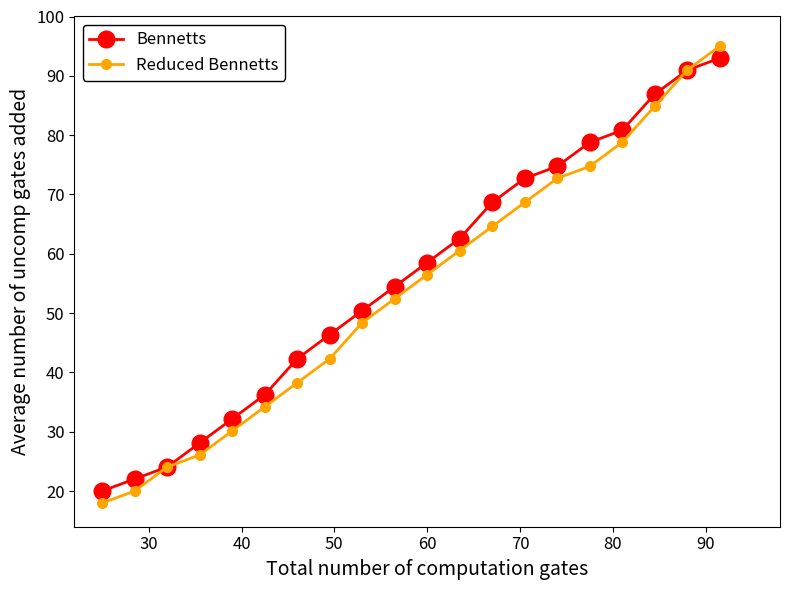

Which series has the largest total across all categories?

Bennetts